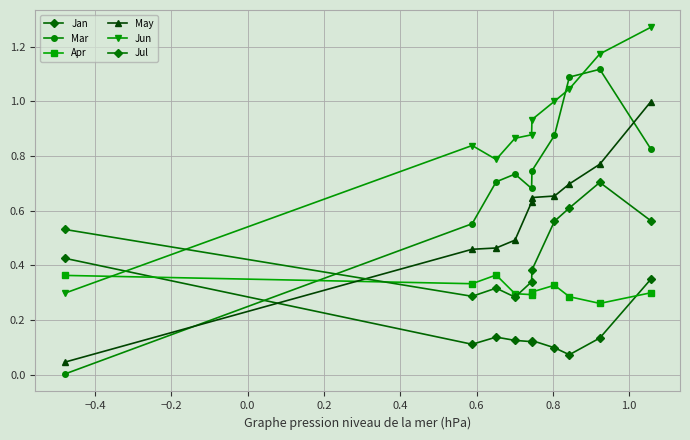

Is this an area chart (filled region under the line)?

No